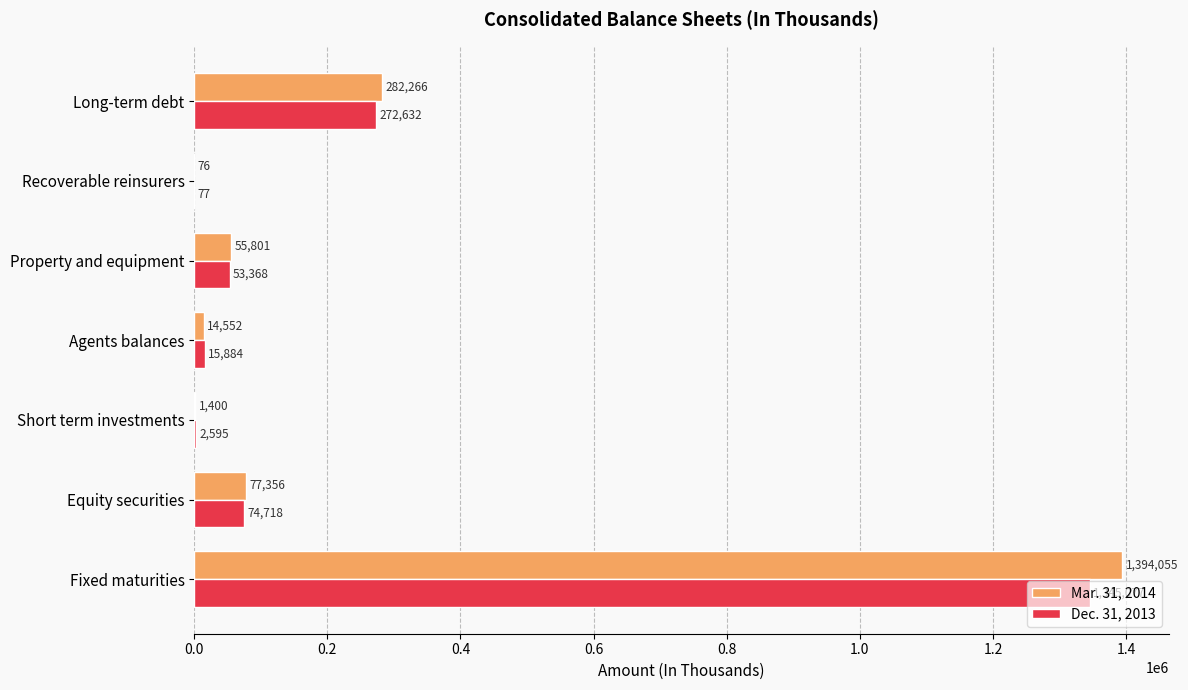

Which series changed the most between Short term investments and Recoverable reinsurers?

Dec. 31, 2013